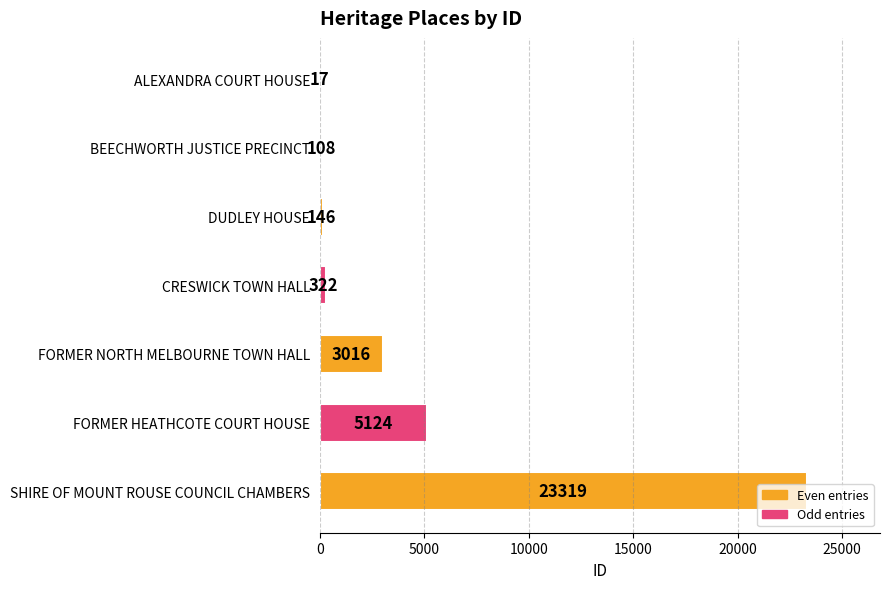

What is the sum of all values?

32052